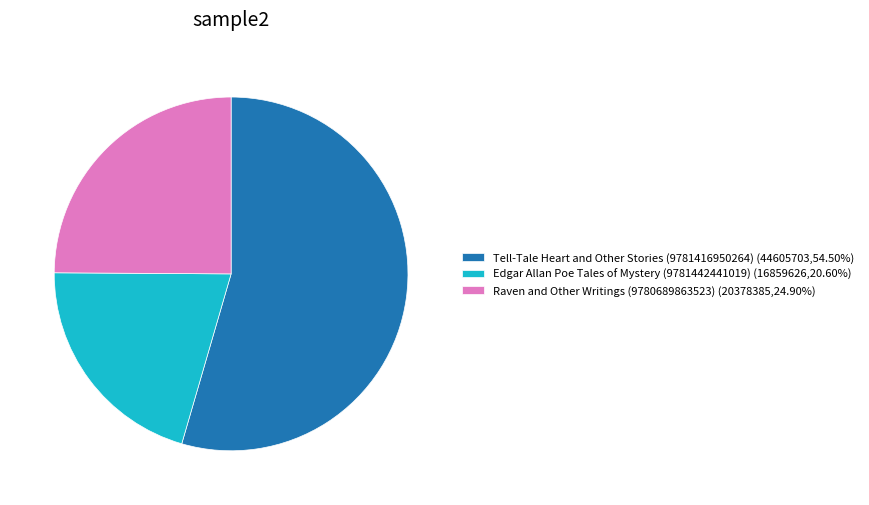

Do Tell-Tale Heart and Other Stories (9781416950264) (44605703,54.50%) and Edgar Allan Poe Tales of Mystery (9781442441019) (16859626,20.60%) together represent more than half of the pie?

Yes